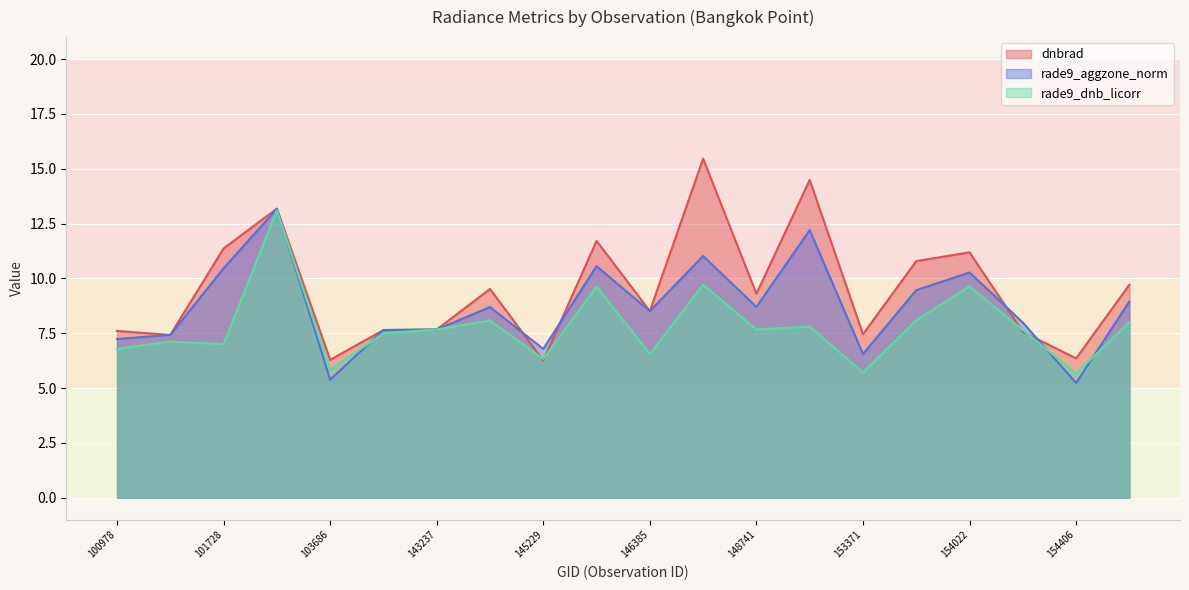

What is the minimum value shown in the chart?

5.2